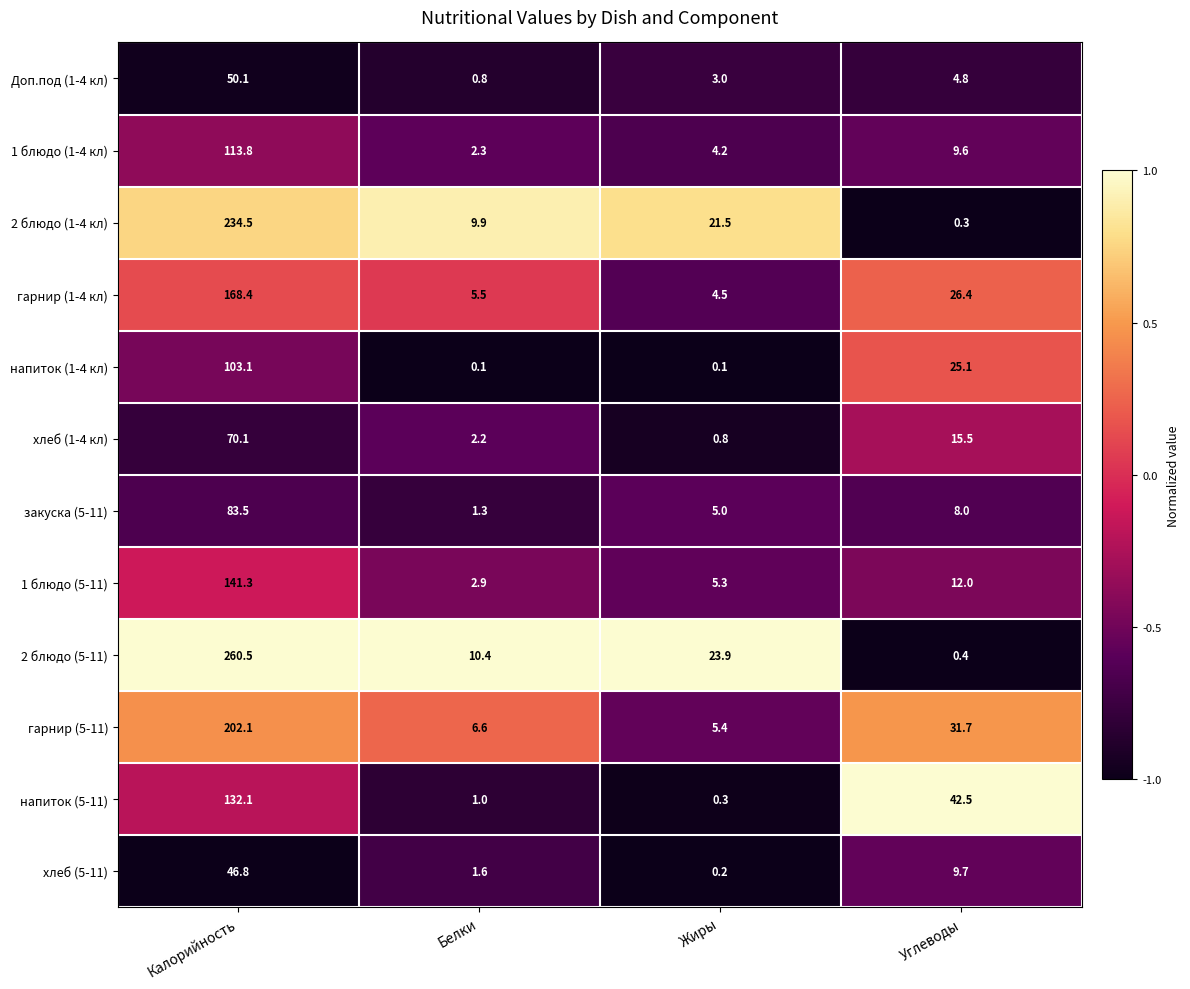

Which label corresponds to the largest value in the chart?

Калорийность